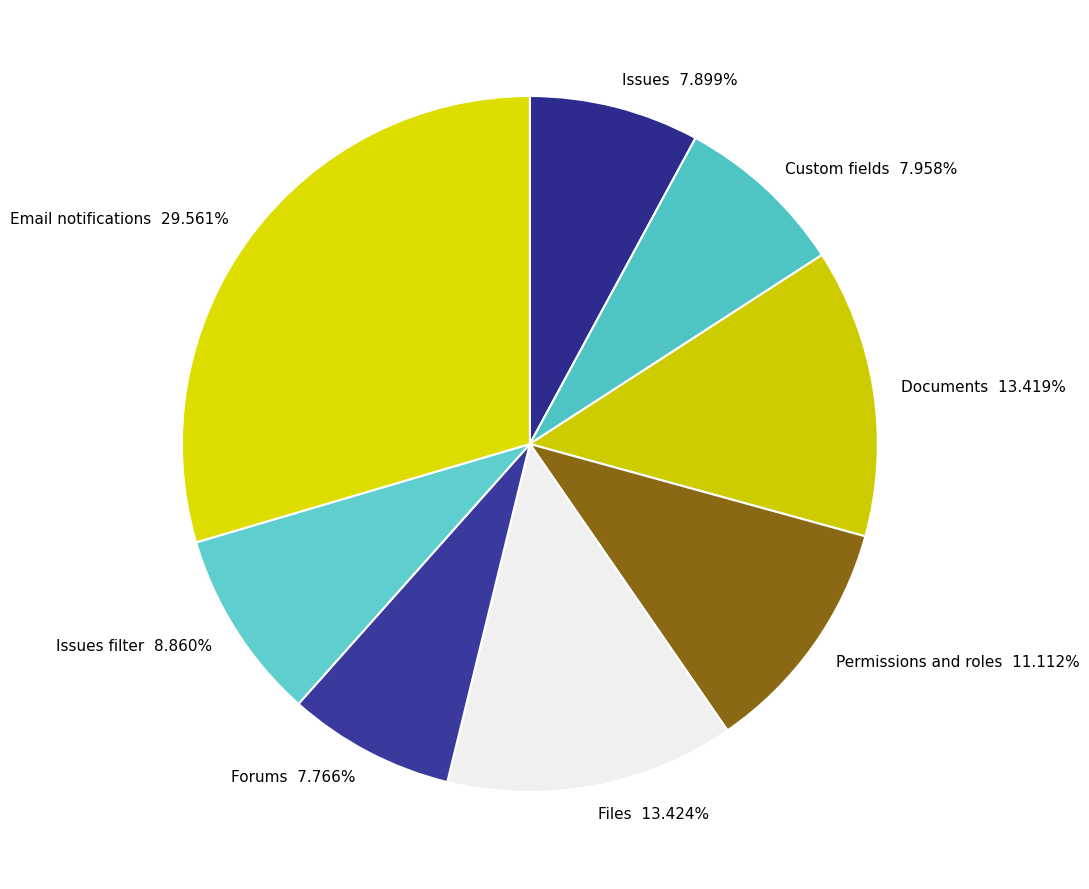

Combined, do Email notifications 29.561% and Forums 7.766% account for over 50%?

No